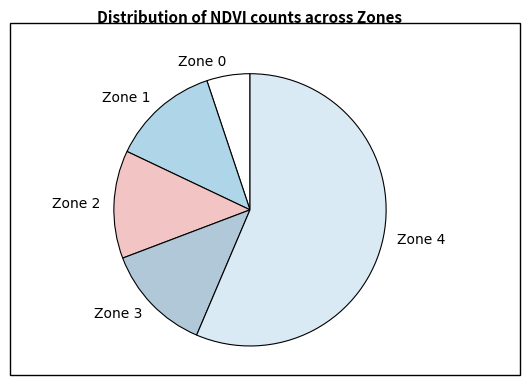

The Zone 3 slice represents 13% of the pie. True or false?

True